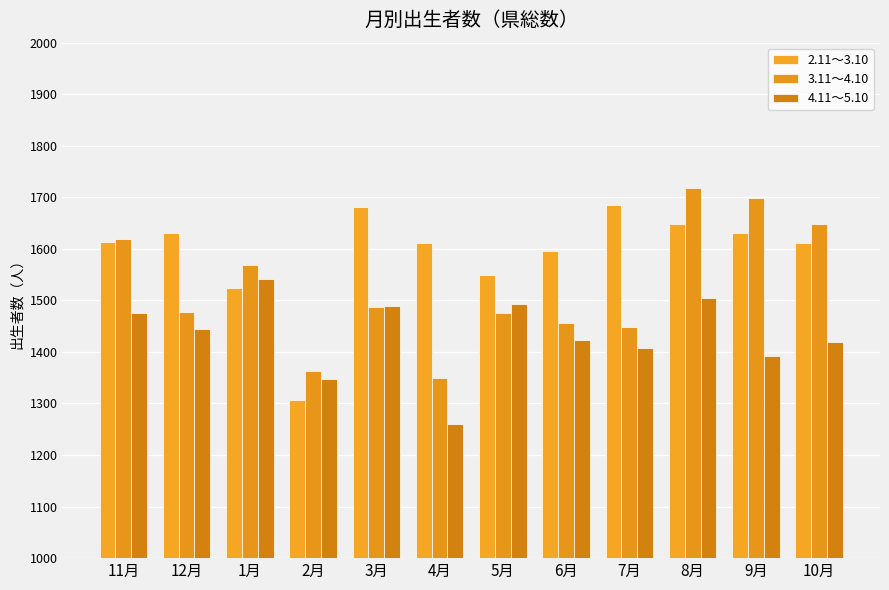

What is the minimum value for 4.11～5.10?

1260